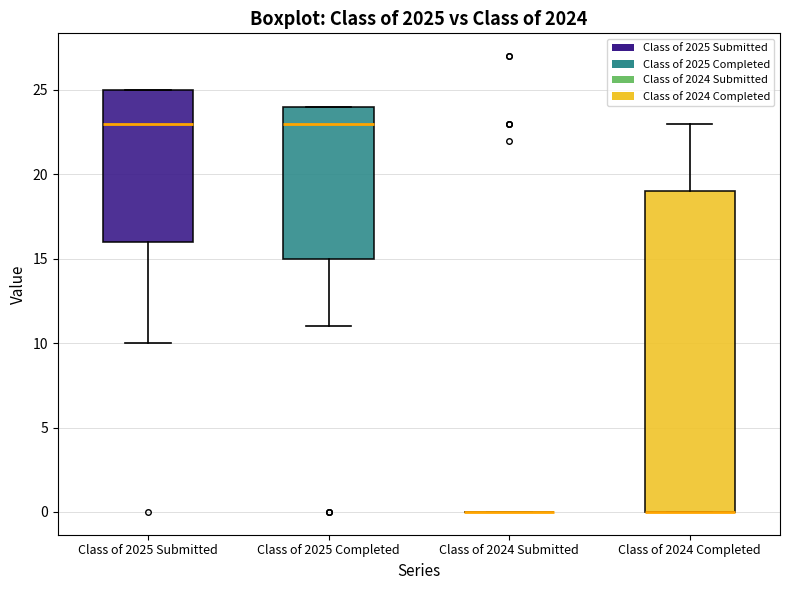

Reading left to right, read every box against the y-axis: the position of its median line, the range the box covers, and the ends of its whiskers. The values are not printed on the chart, so give them approximately, as read against the axis.

Class of 2025 Submitted: median 23, box 16 to 25, whiskers 10 to 25
Class of 2025 Completed: median 23, box 15 to 24, whiskers 11 to 24
Class of 2024 Submitted: box collapsed to a line at 0, whiskers 0 to 0
Class of 2024 Completed: median 0 (drawn on the box's lower edge), box 0 to 19, whiskers 0 to 23